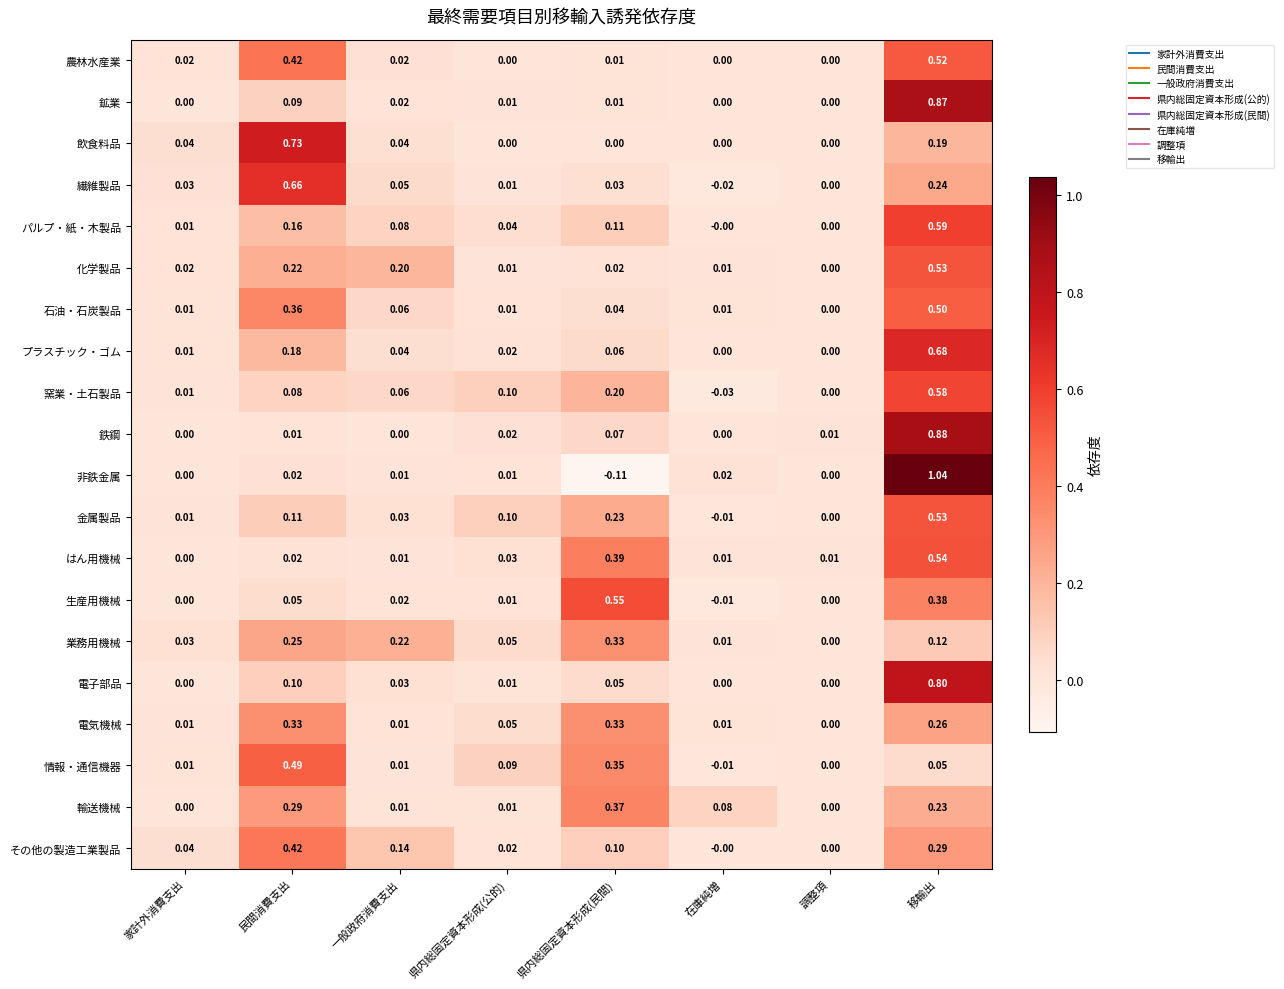

Which series changed the most between 家計外消費支出 and 県内総固定資本形成(民間)?

生産用機械